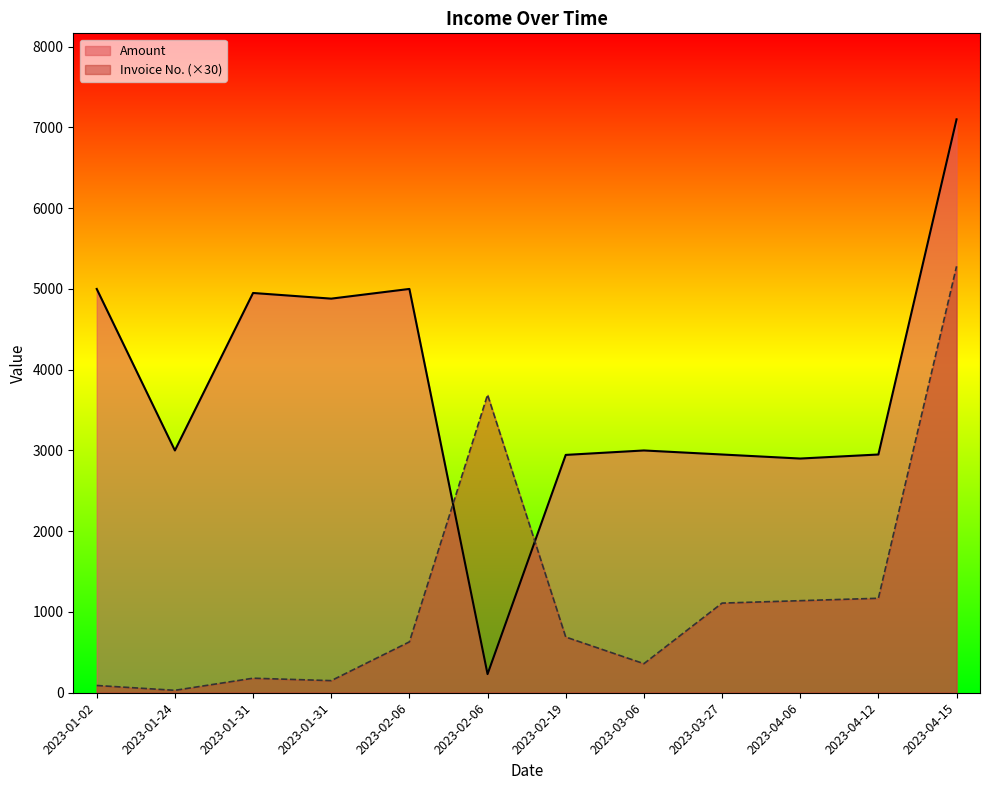

Which series has the largest total across all categories?

Amount